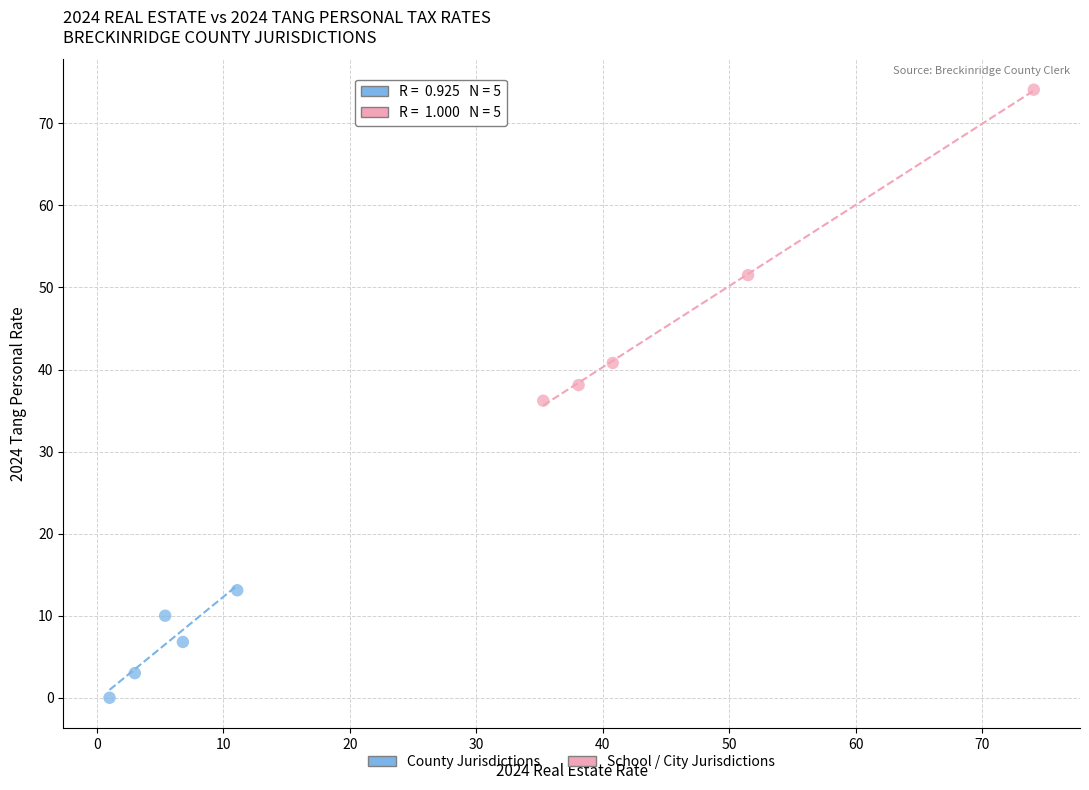

What are all the series names shown in the legend?

County Jurisdictions, School / City Jurisdictions